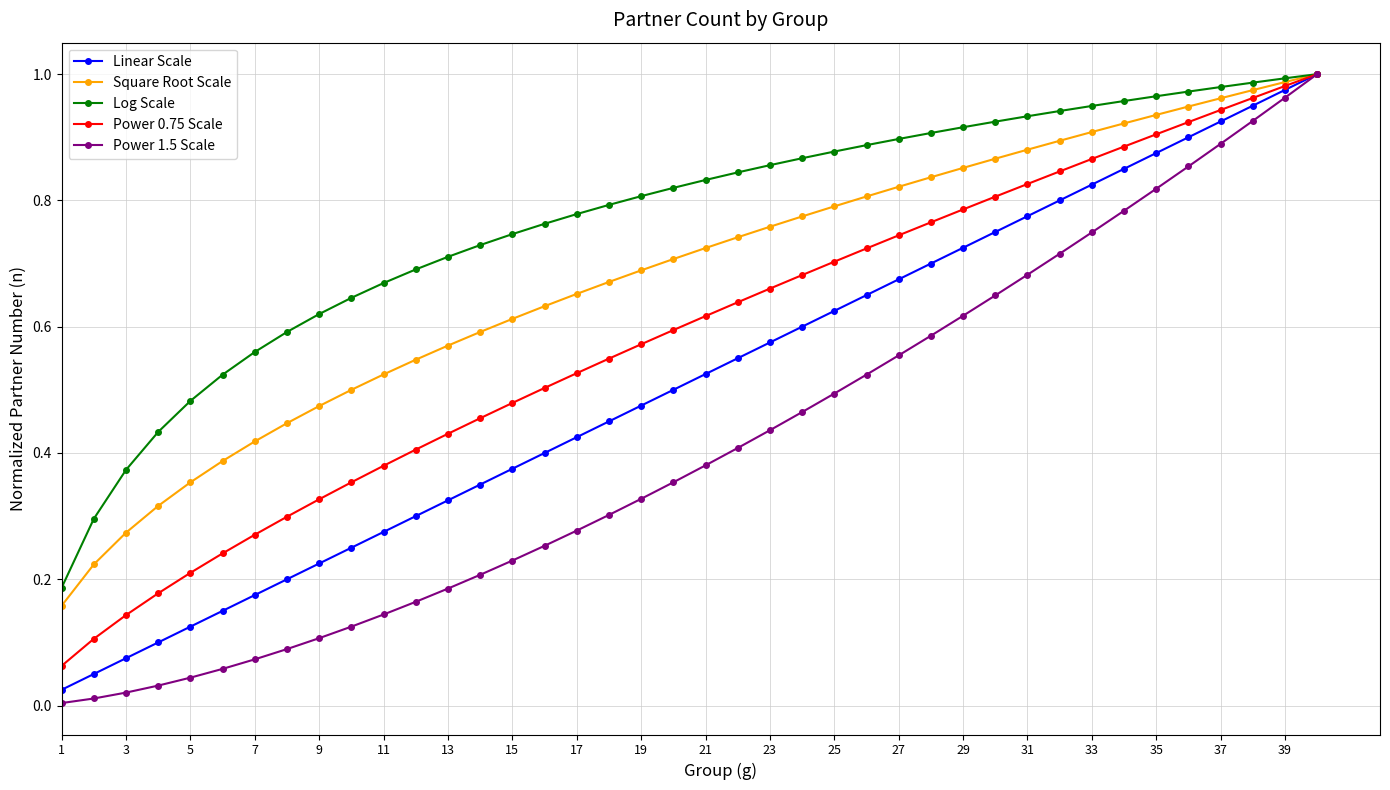

Rank the series by their average value, from lowest to highest.

Power 1.5 Scale, Linear Scale, Power 0.75 Scale, Square Root Scale, Log Scale